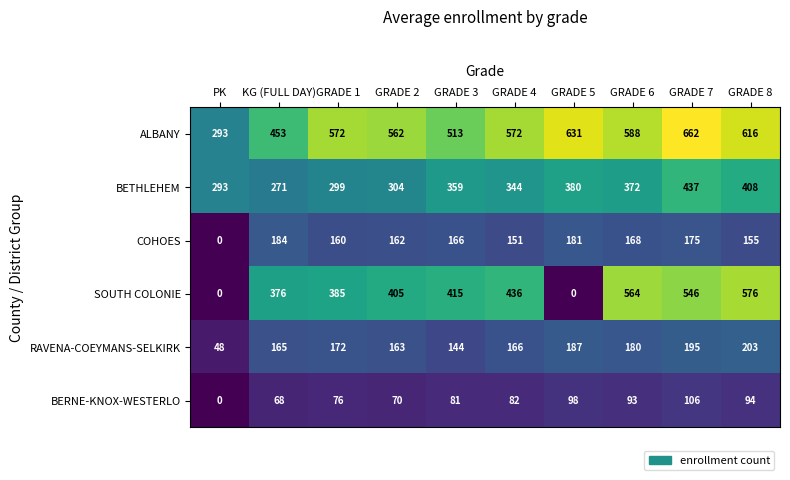

What is the sum of all SOUTH COLONIE values?

3703